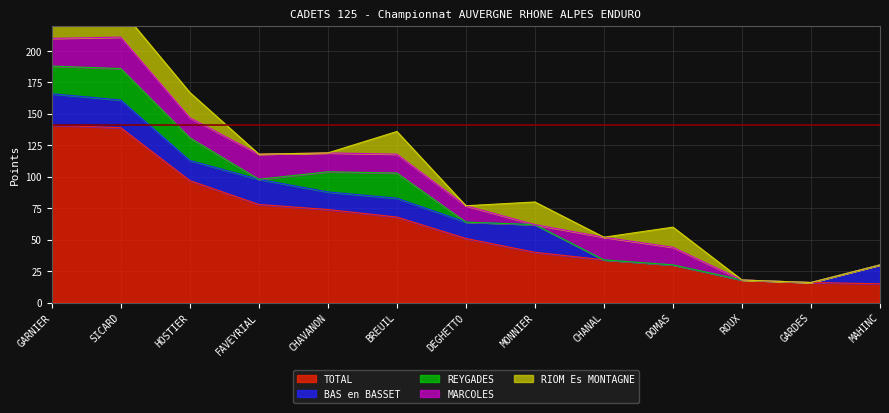

What is the highest value of the MARCOLES series?

25